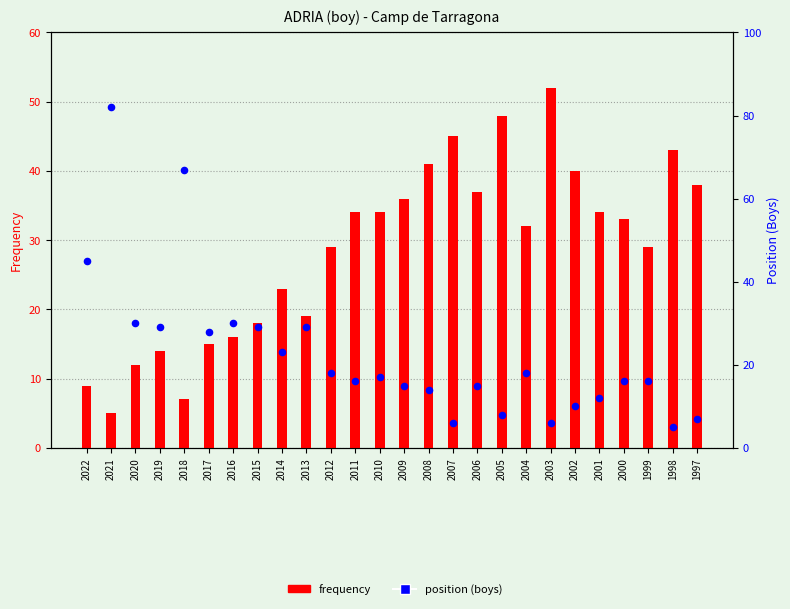

Which series has the largest Y range (max minus min)?

position (boys)